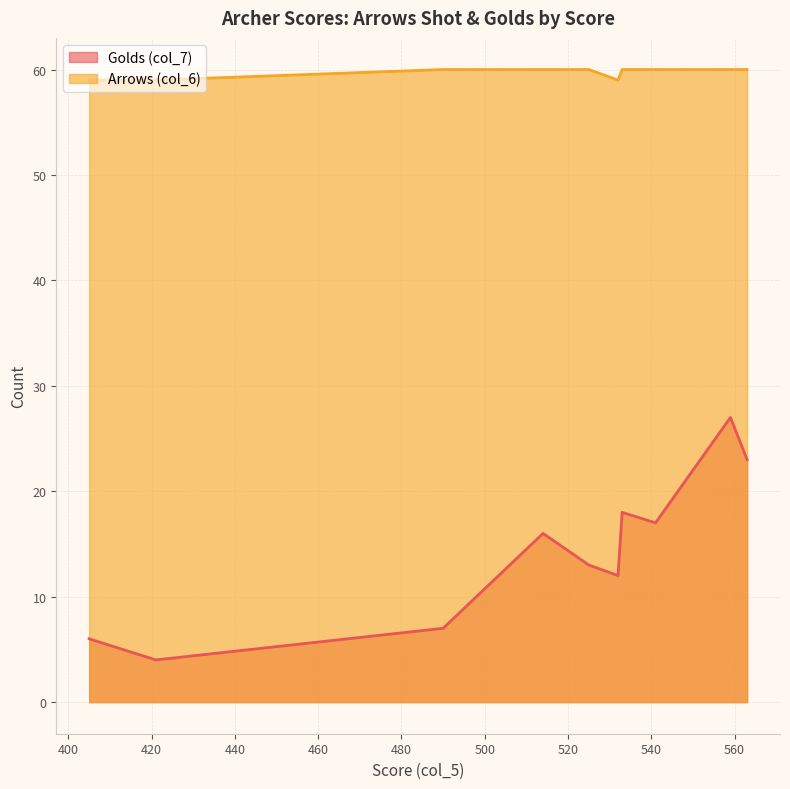

Which category has the lowest value across all series?

421